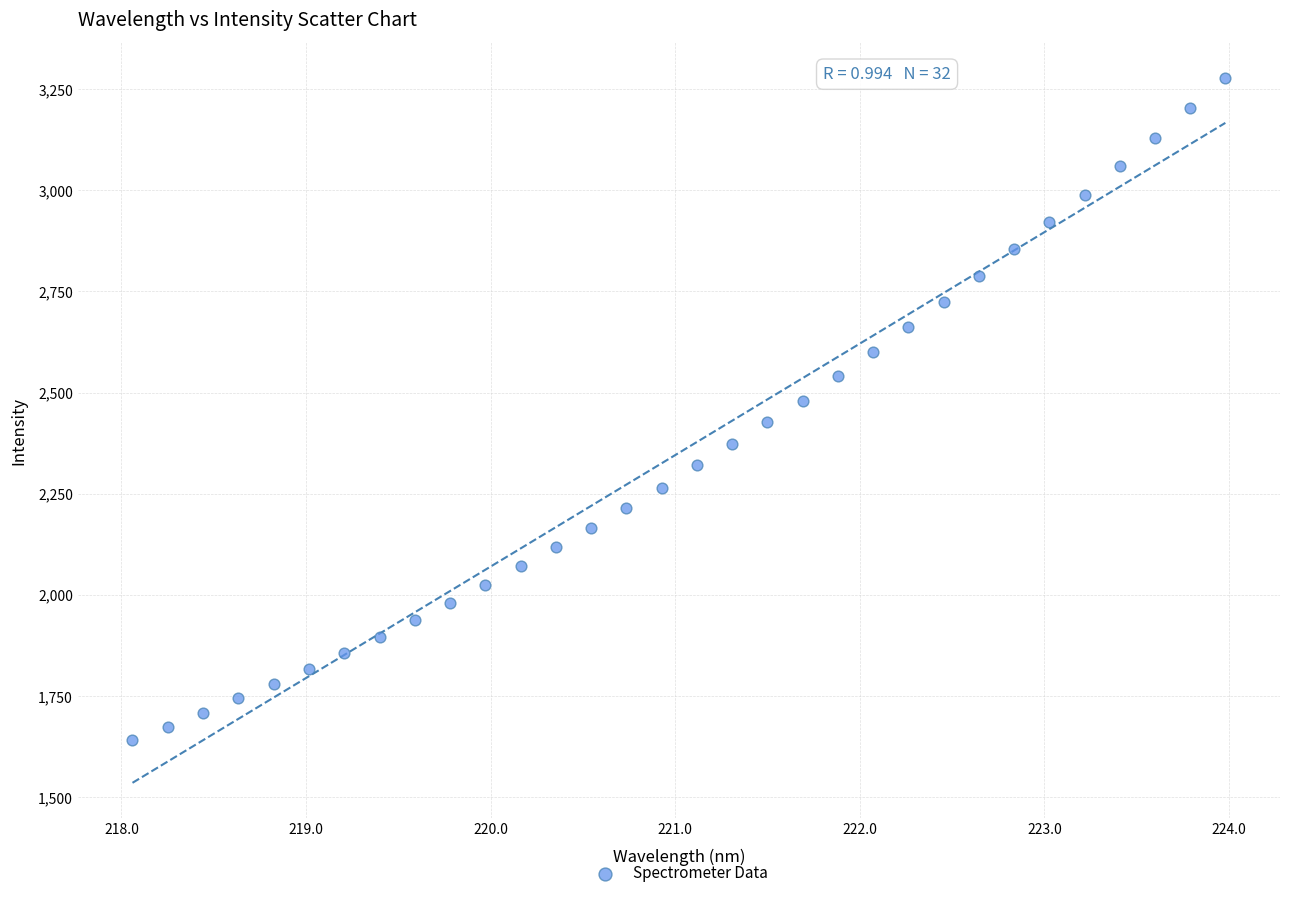

What is the range of X values (max minus min)?

5.9